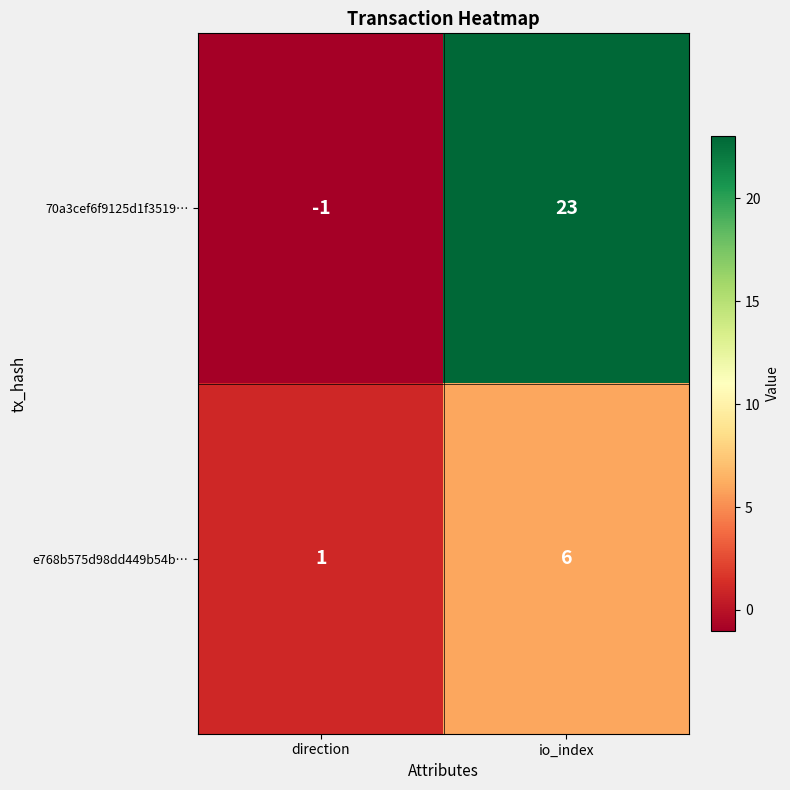

What is the spread (max minus min) of values at io_index?

17